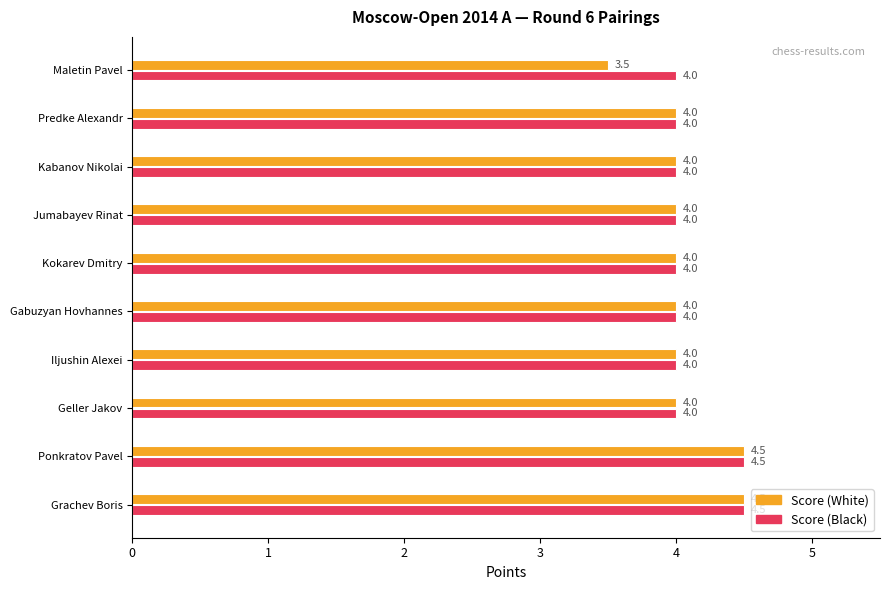

What is the difference between the second highest and second lowest values in the Score (Black) series?

0.5